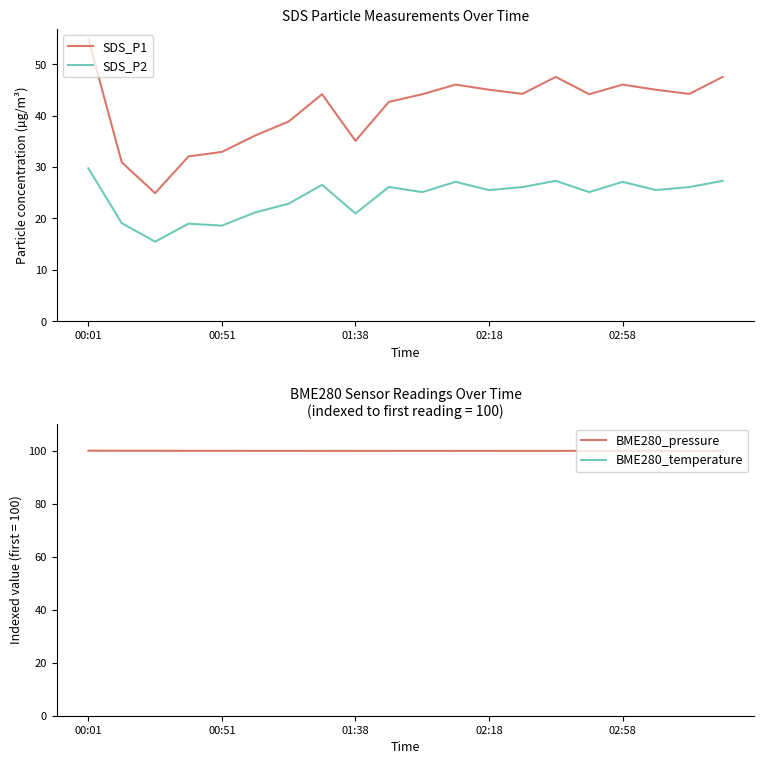

What is the average value of the BME280_pressure series?

99.9